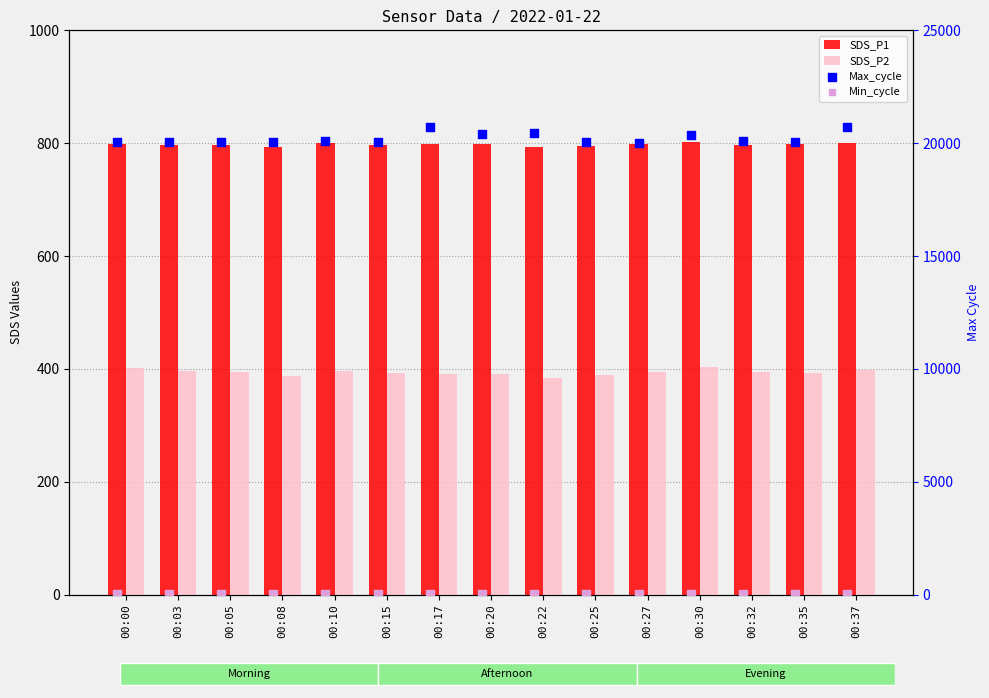

Which series contains the highest Y value?

Max_cycle